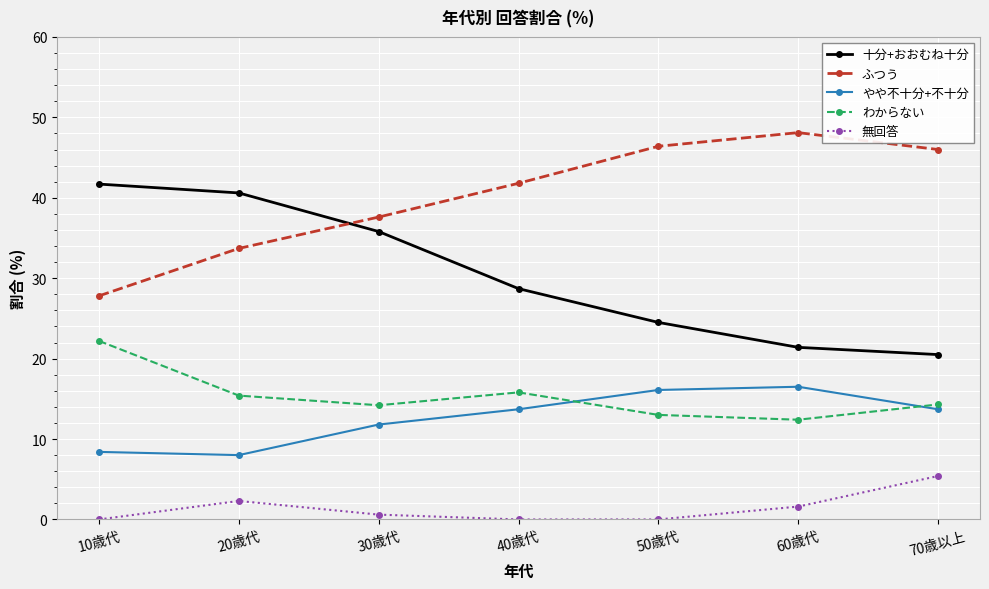

What is the sum of the やや不十分+不十分 values at 10歳代 and 30歳代?

20.2